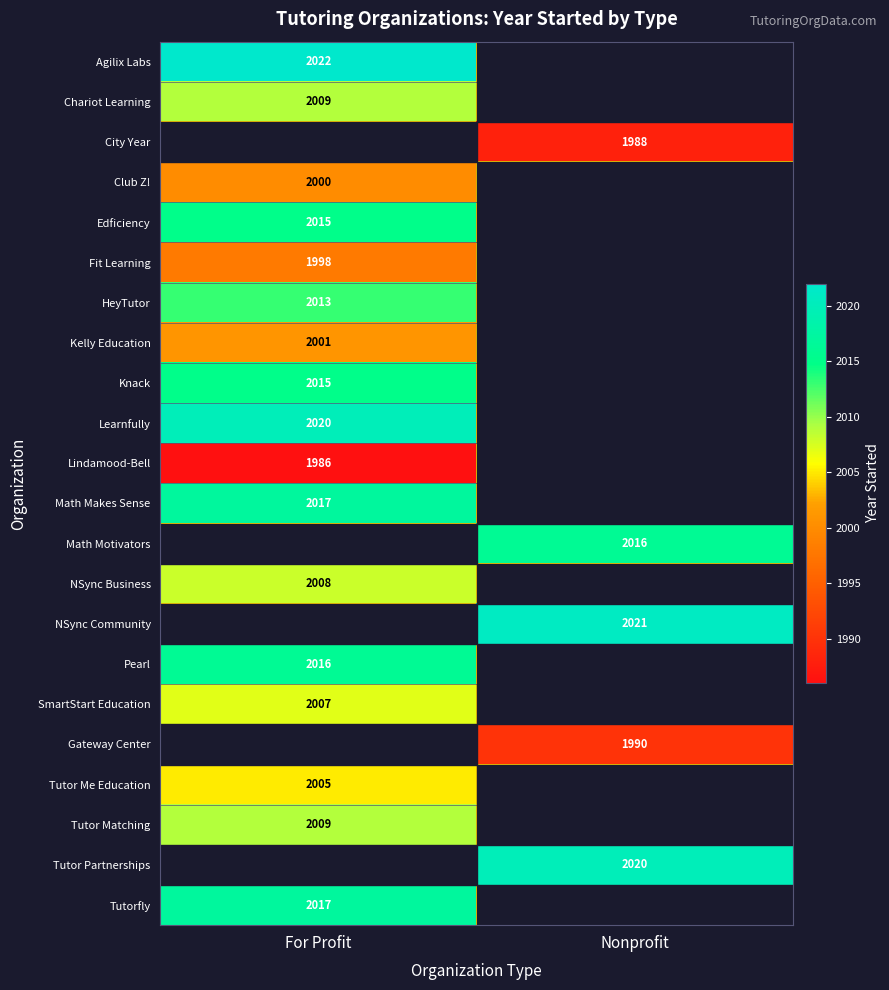

True or false: Tutor Me Education has a value of 635 at For Profit.

False